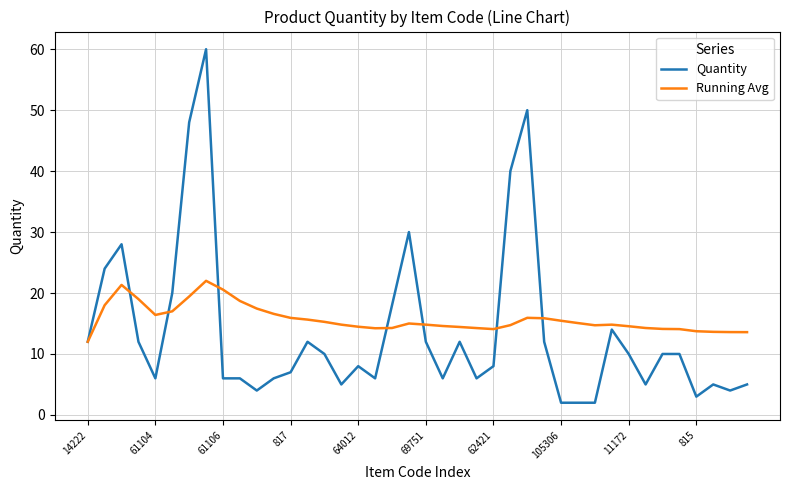

List the series in order of their peak value, highest first.

Quantity, Running Avg